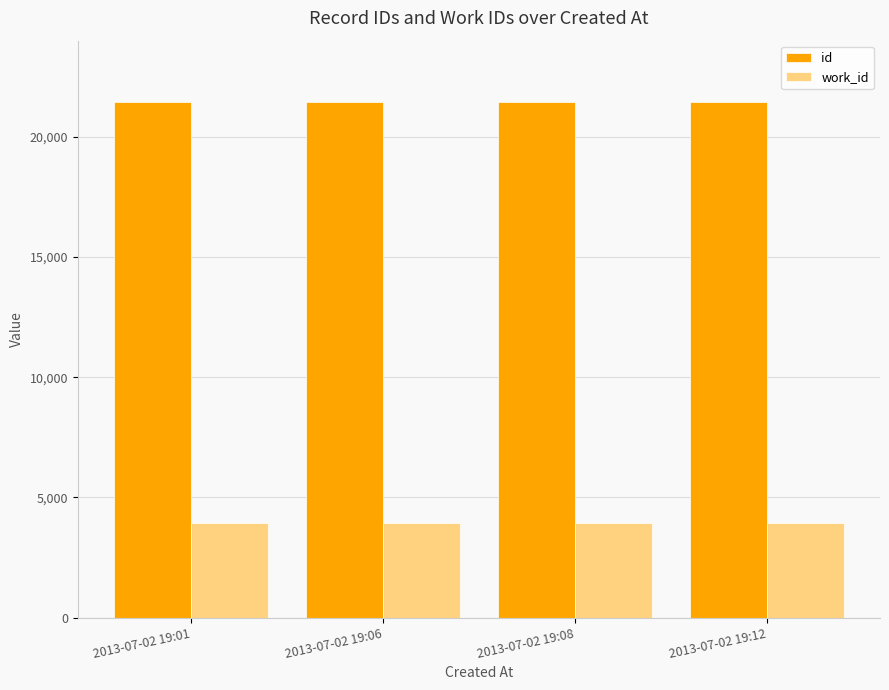

Is the value of work_id at 2013-07-02 19:01 greater than the value of id at 2013-07-02 19:01?

No